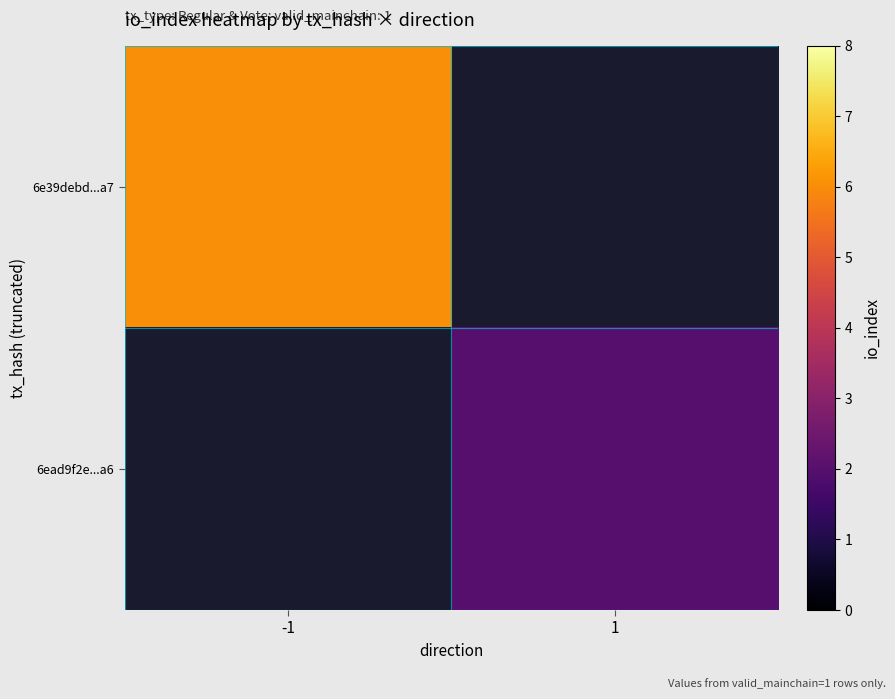

List the labels in order of 6e39debd...a7 value, largest first.

-1, 1